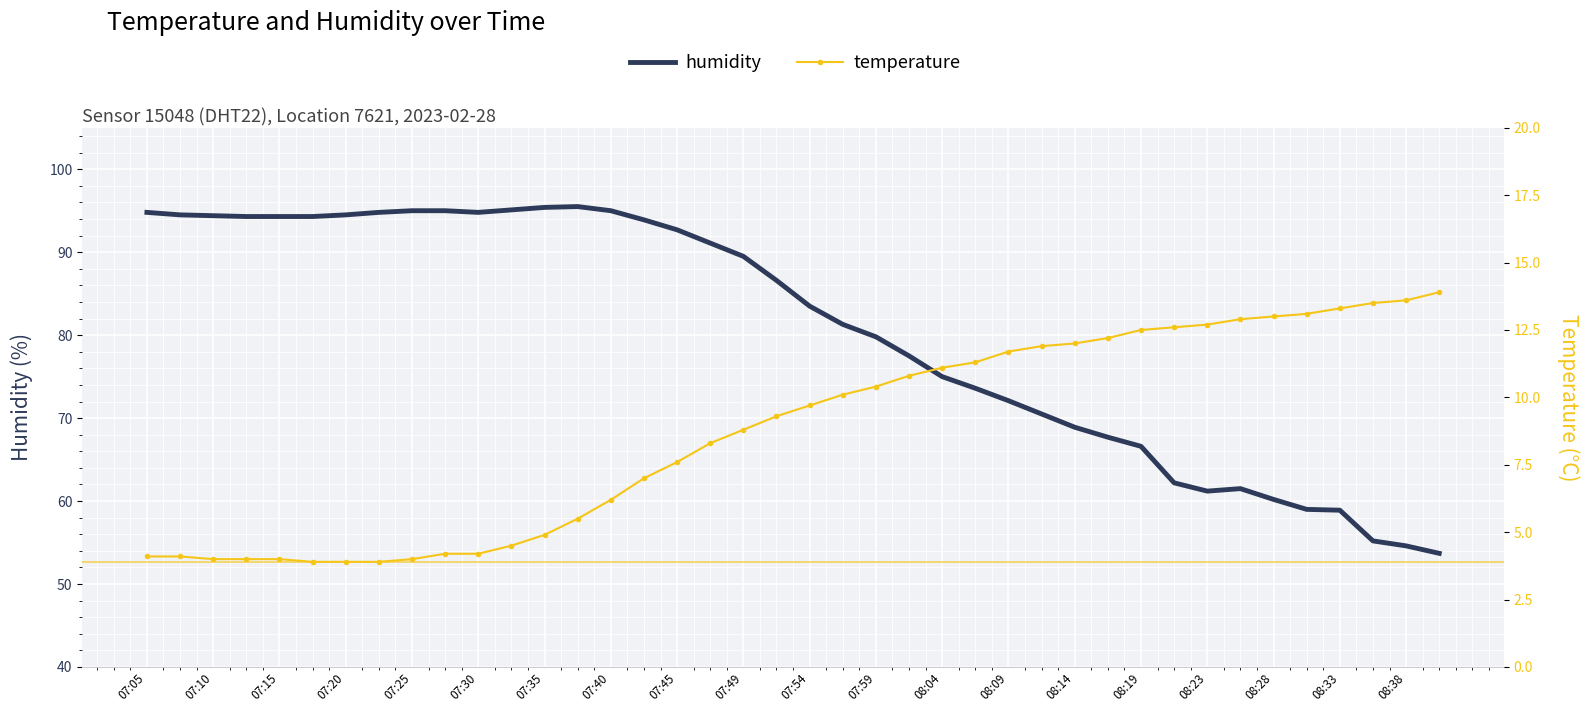

Where is humidity nearest to the value 74?

25